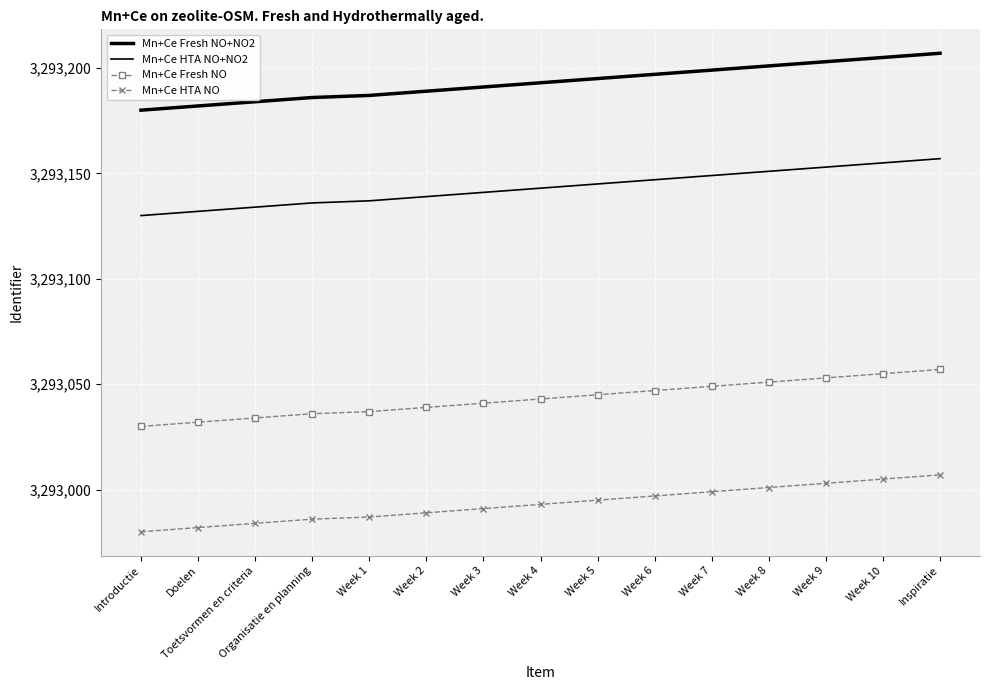

How many lines are shown in the chart?

4